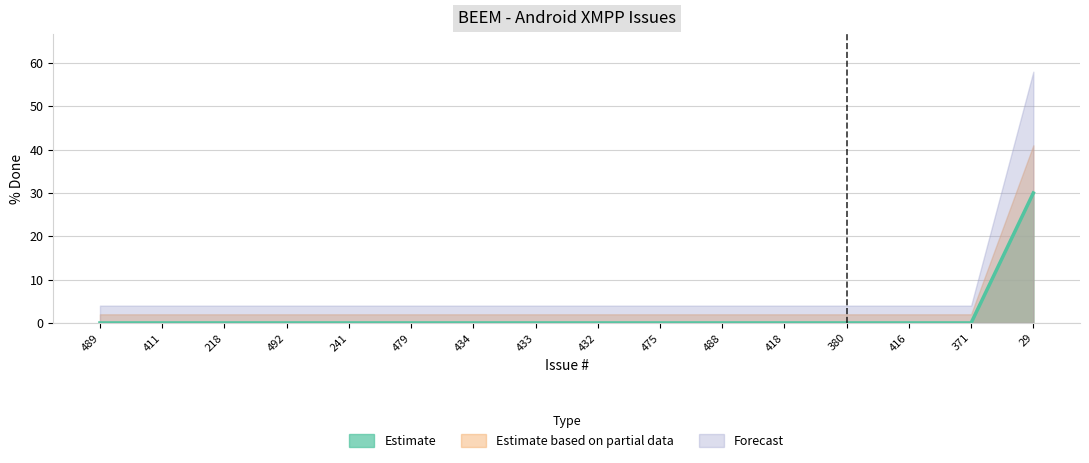

What is the difference between the maximum and second lowest values?

30